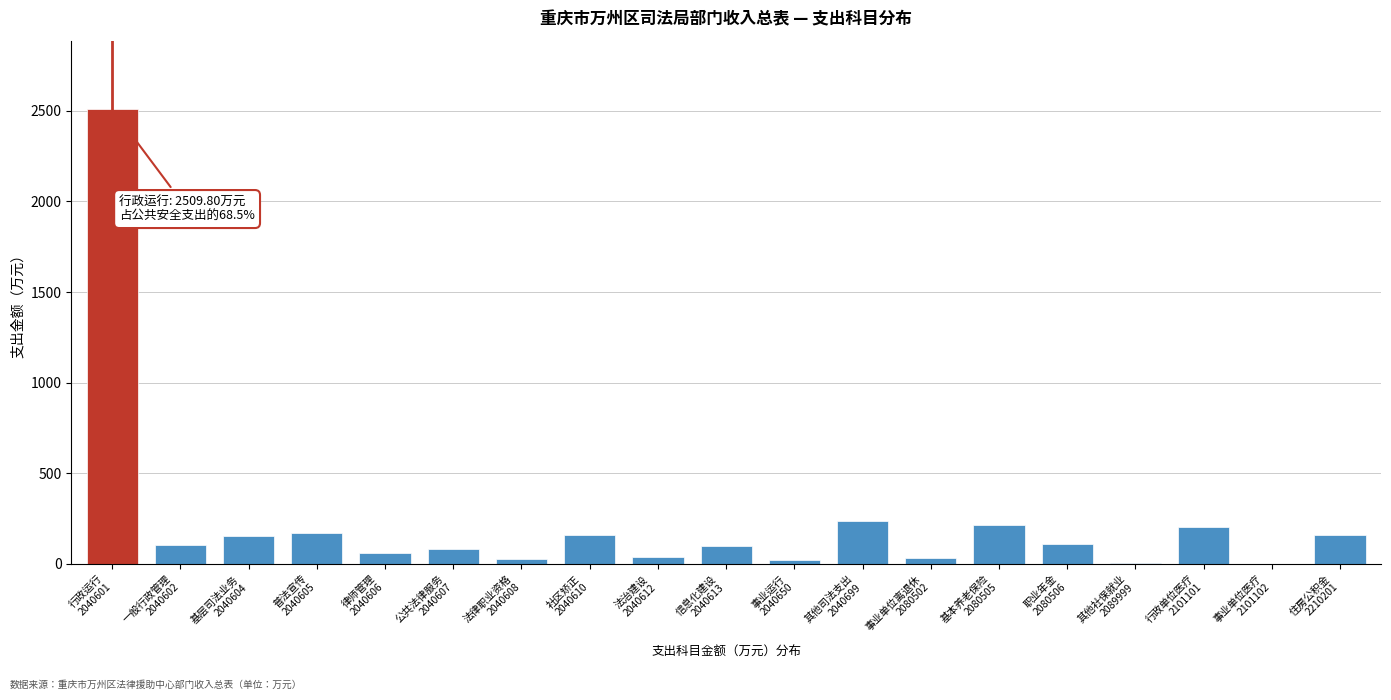

What is the sum of all values?

4390.7